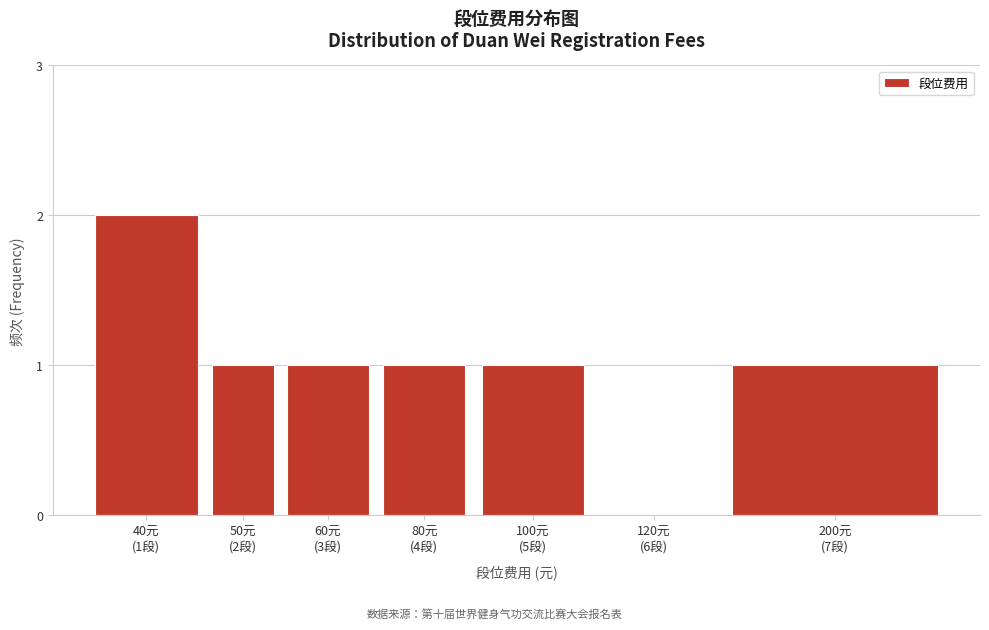

What is the sum of all values?

7